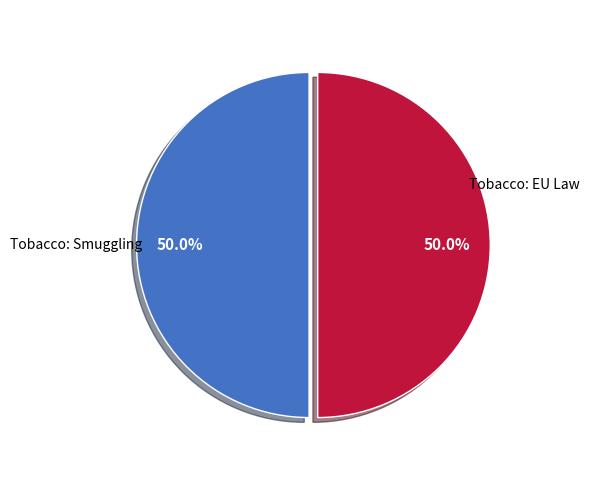

To the nearest percent, what portion does Tobacco: Smuggling represent?

50%